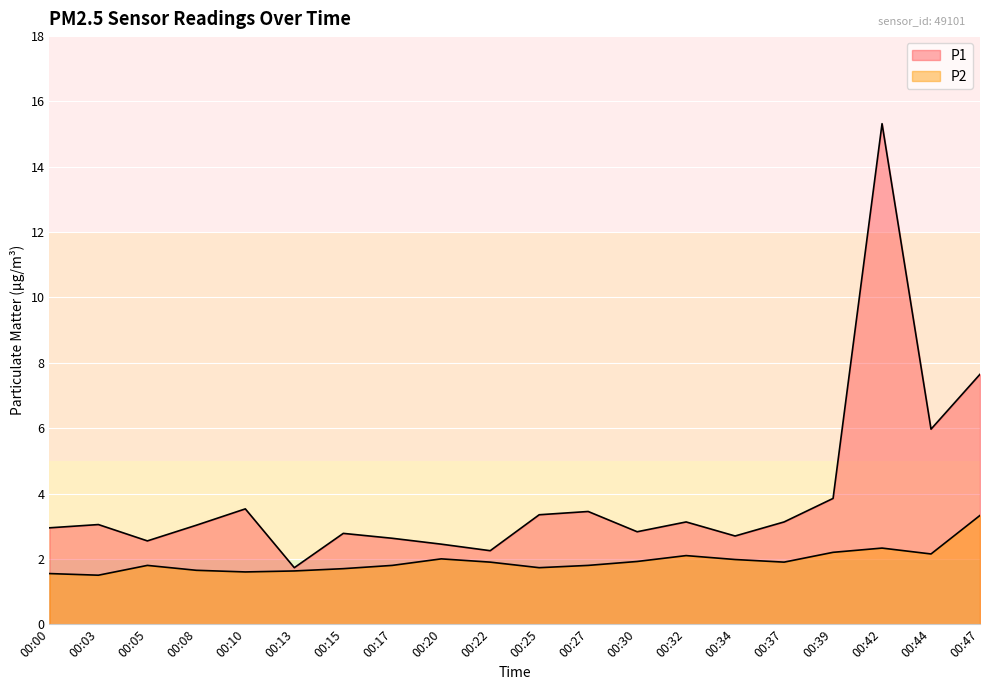

Which series has the largest total across all categories?

P1